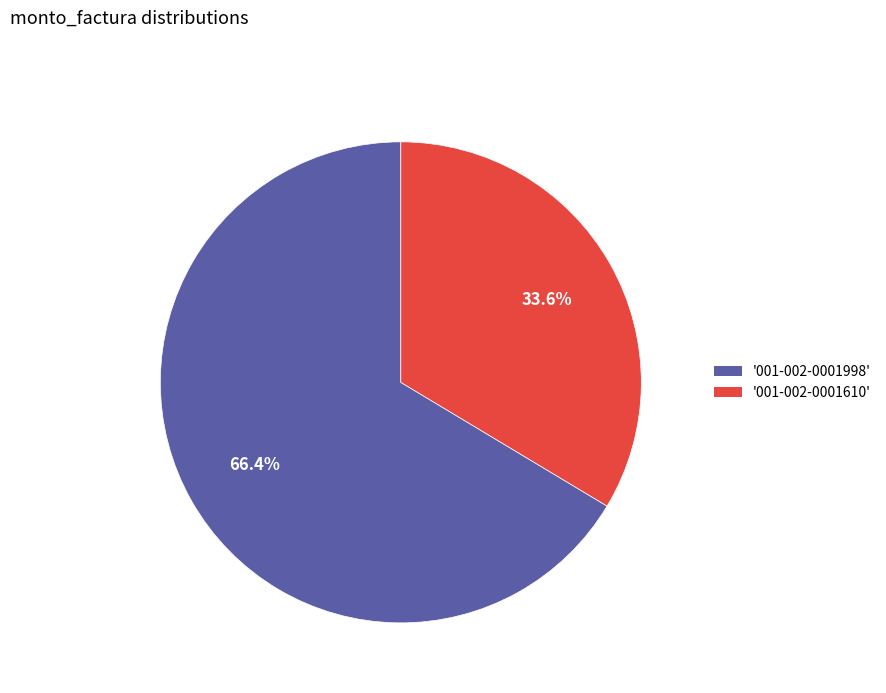

How many segments does this pie chart have?

2